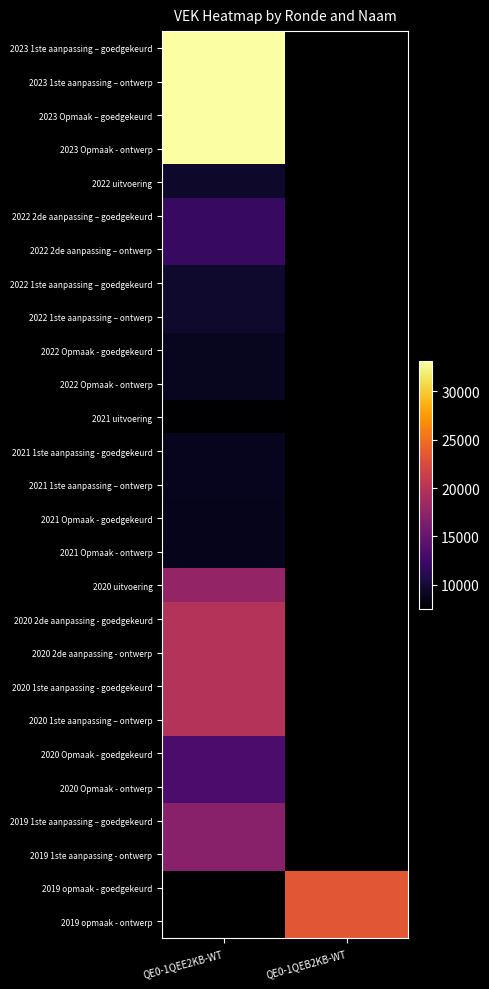

True or false: 2020 2de aanpassing - goedgekeurd has a value of 19860.0 at QE0-1QEE2KB-WT.

True